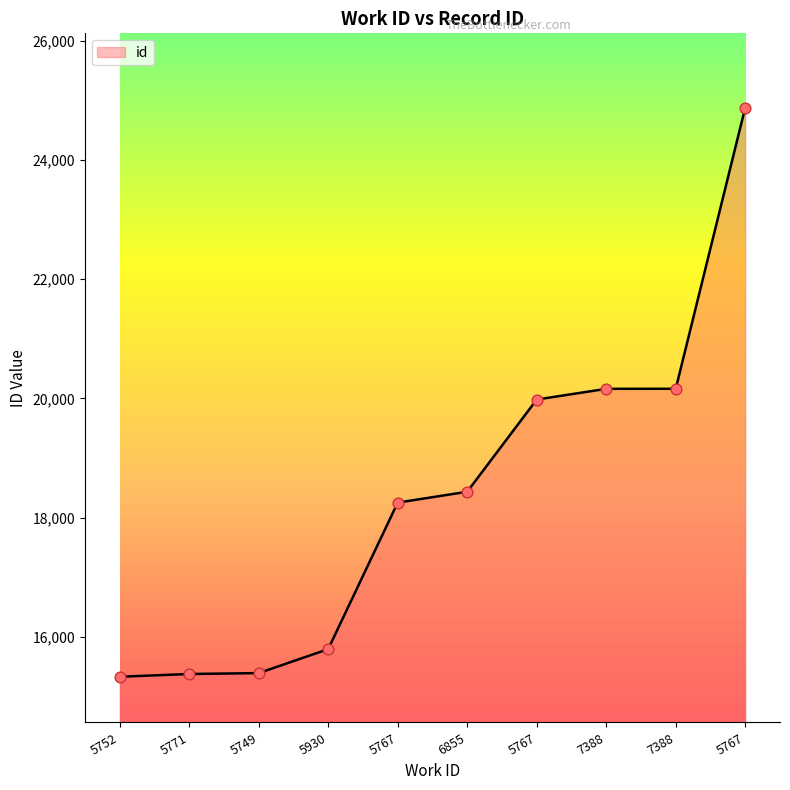

Which has a higher value, 5749 or 7388?

7388